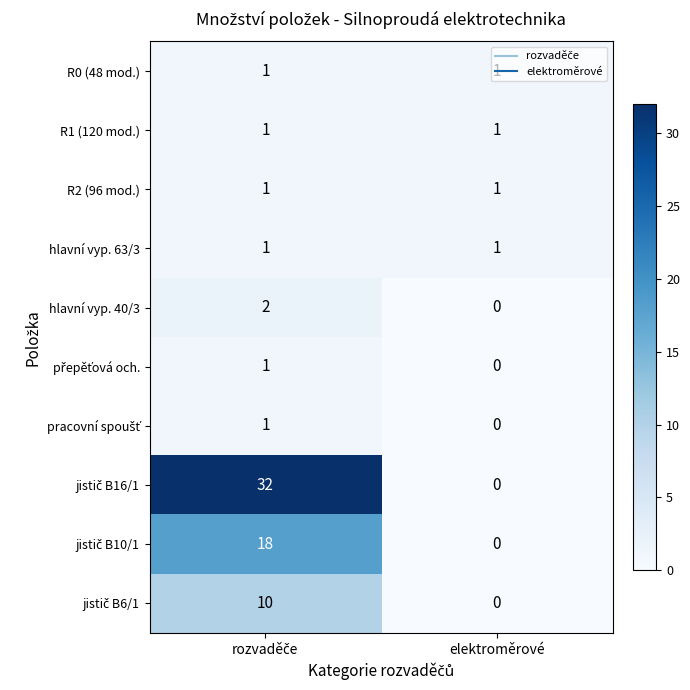

What is the greatest value displayed?

32